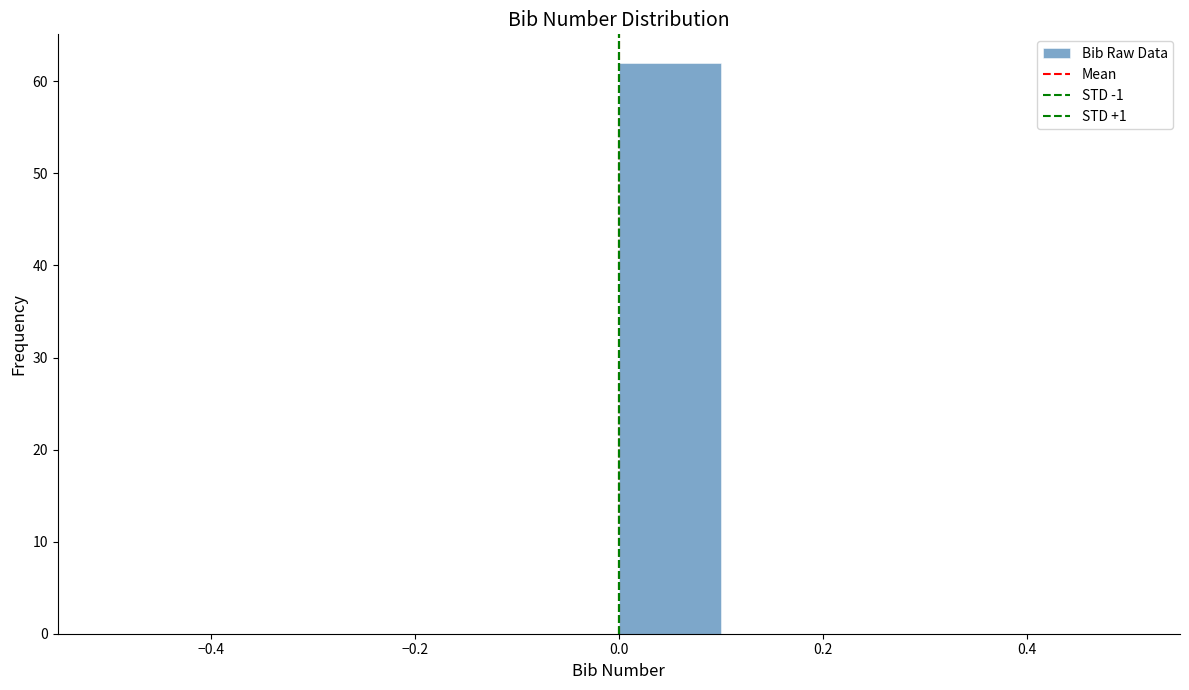

Over which range of the x-axis is the bar tallest?

0.0 to 0.1